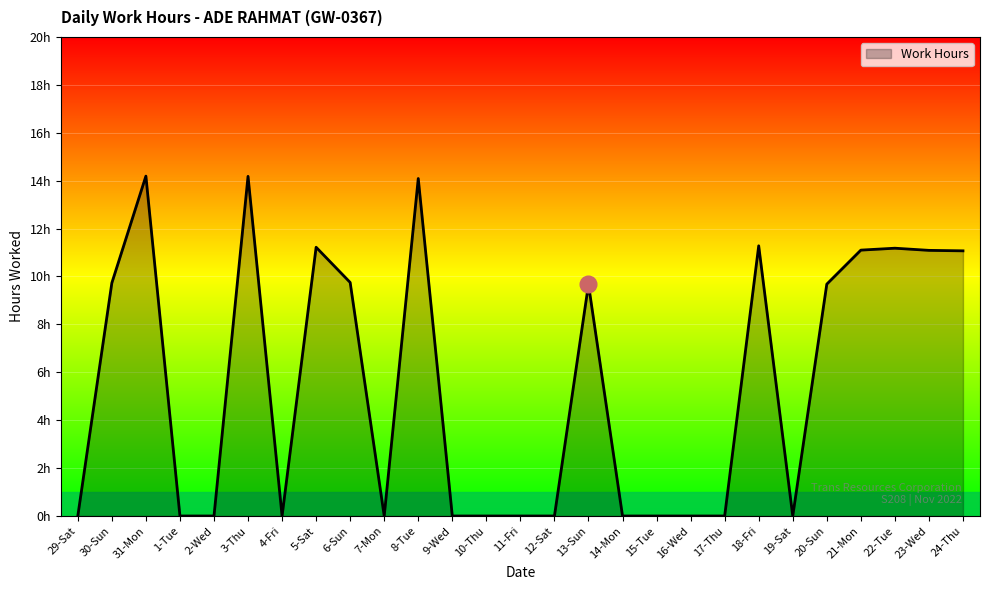

Reading left to right, list all the values displayed in this chart.

29-Sat=0.0	30-Sun=9.7	31-Mon=14.2	1-Tue=0.0	2-Wed=0.0	3-Thu=14.2	4-Fri=0.0	5-Sat=11.2	6-Sun=9.8	7-Mon=0.0	8-Tue=14.1	9-Wed=0.0	10-Thu=0.0	11-Fri=0.0	12-Sat=0.0	13-Sun=9.7	14-Mon=0.0	15-Tue=0.0	16-Wed=0.0	17-Thu=0.0	18-Fri=11.3	19-Sat=0.0	20-Sun=9.7	21-Mon=11.1	22-Tue=11.2	23-Wed=11.1	24-Thu=11.1